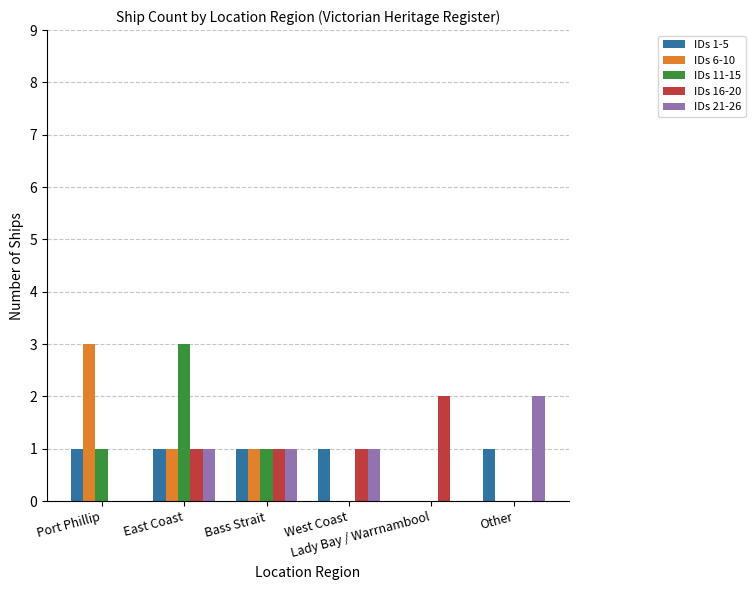

What is the total value across all series at West Coast?

3